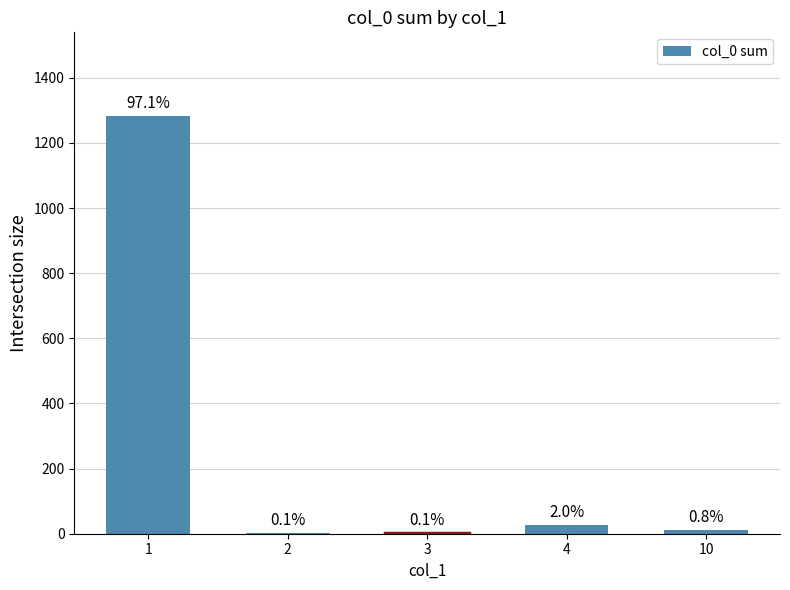

What is the smallest value displayed?

1